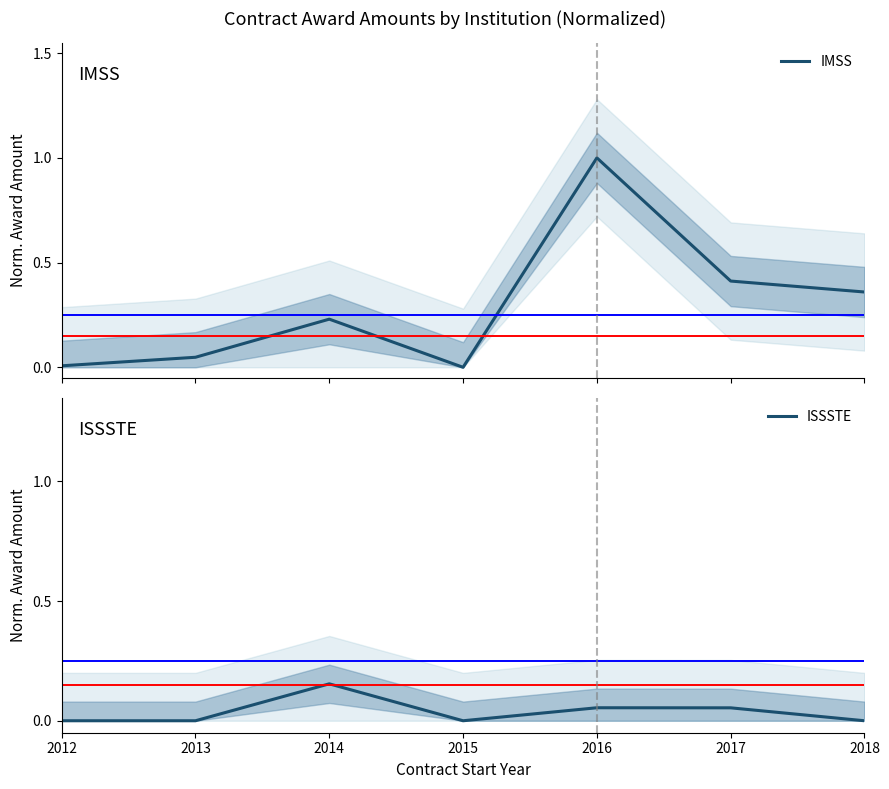

Is this an area chart (filled region under the line)?

No